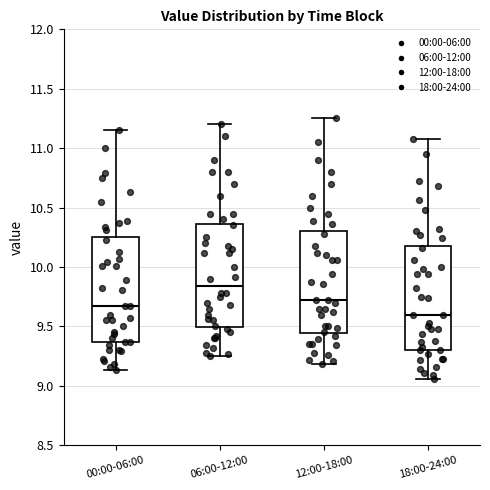

Reading left to right, read every box against the y-axis: the position of its median line, the range the box covers, and the ends of its whiskers. The values are not printed on the chart, so give them approximately, as read against the axis.

00:00-06:00: median 9.65, box 9.35 to 10.25, whiskers 9.15 to 11.15
06:00-12:00: median 9.85, box 9.50 to 10.35, whiskers 9.25 to 11.20
12:00-18:00: median 9.70, box 9.45 to 10.30, whiskers 9.20 to 11.25
18:00-24:00: median 9.60, box 9.30 to 10.20, whiskers 9.05 to 11.10